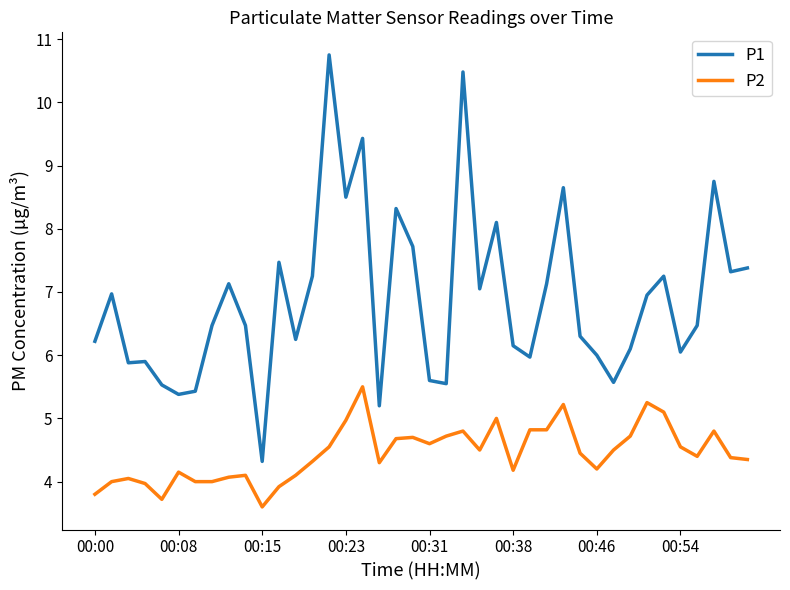

What is the lowest value of the P2 series?

3.6